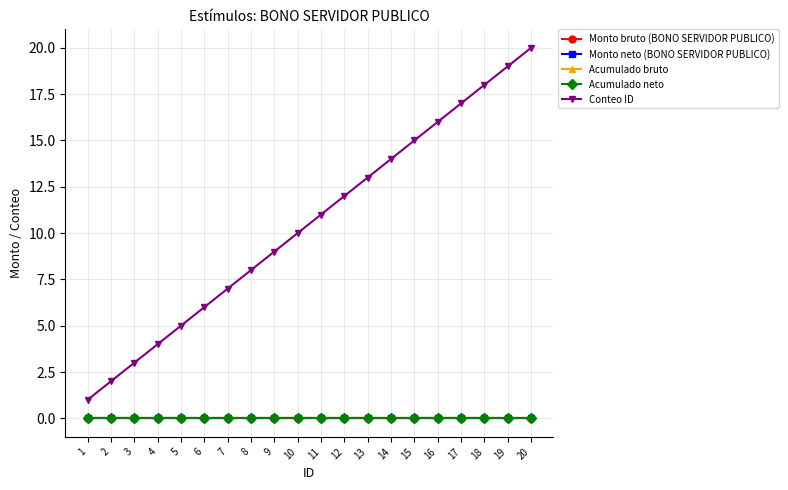

Does the chart display data point markers on the line(s)?

Yes